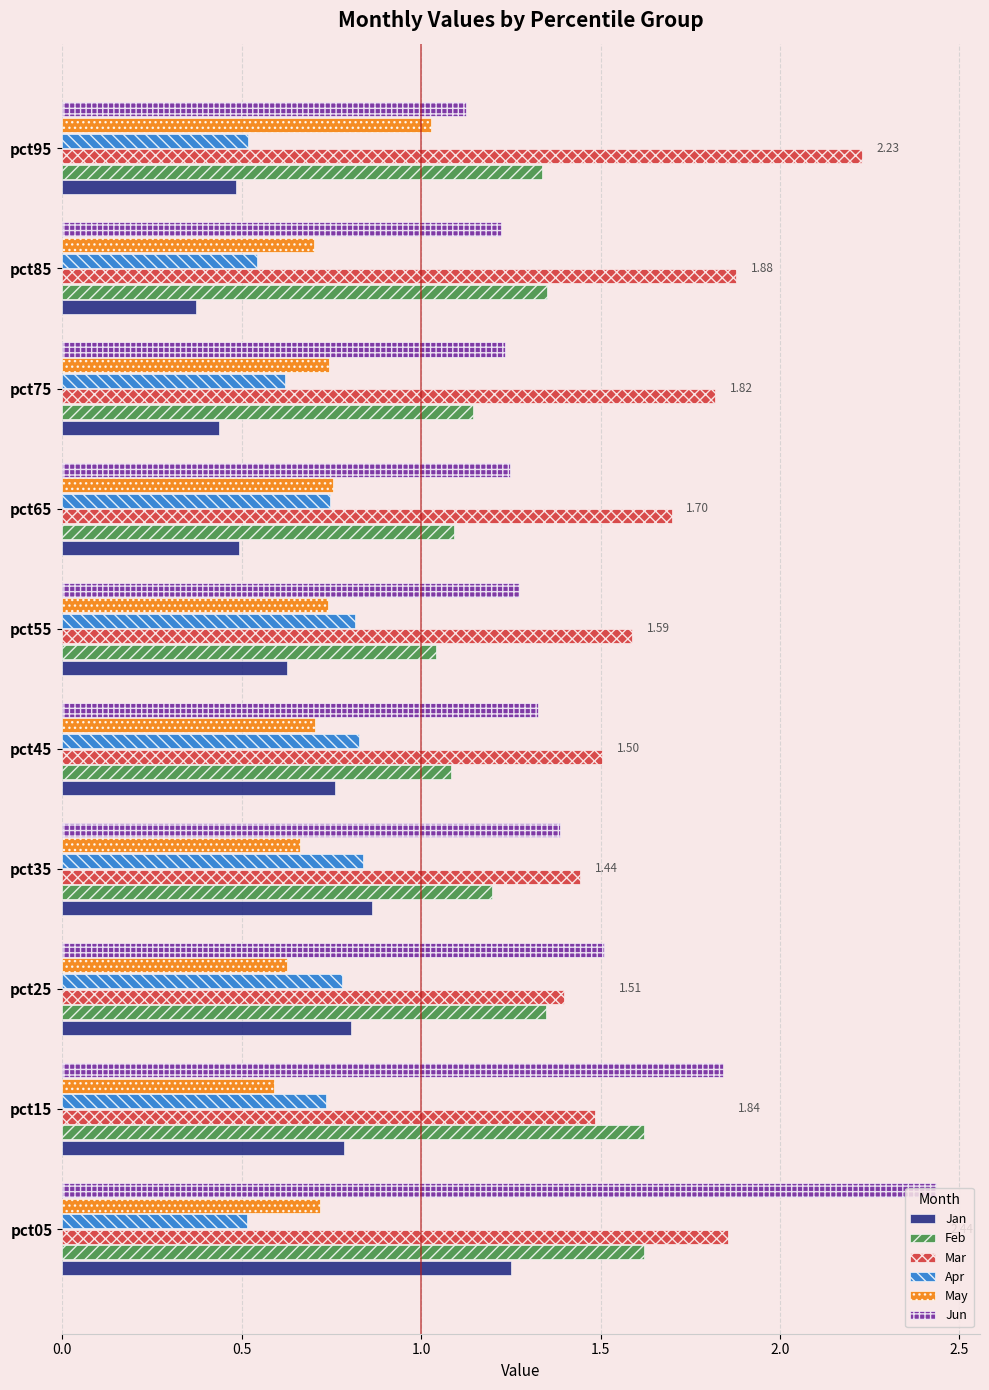

Which series has the largest total across all categories?

Mar